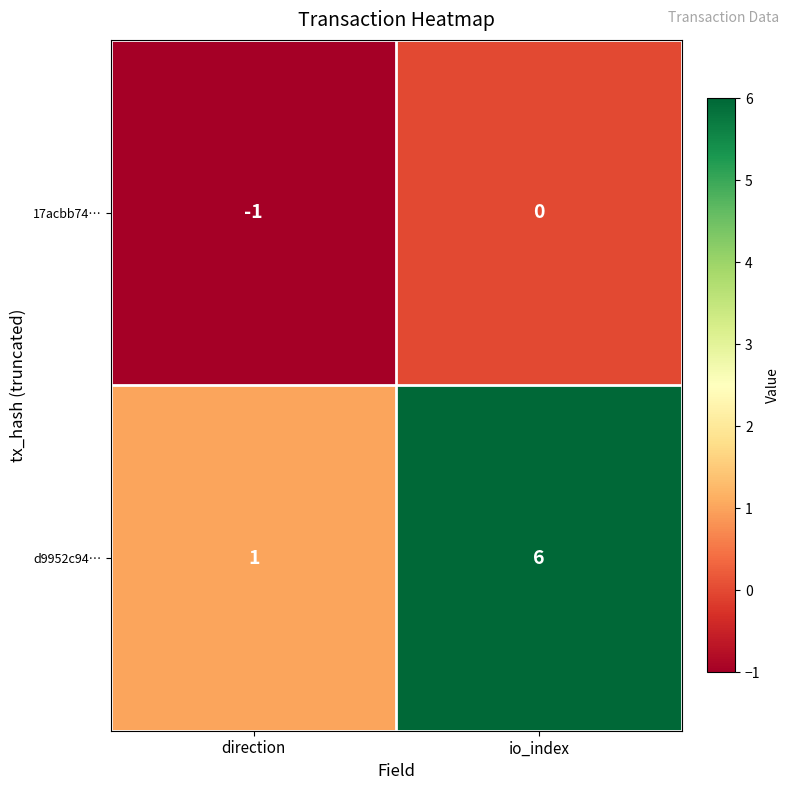

Count the number of data series in this chart.

2